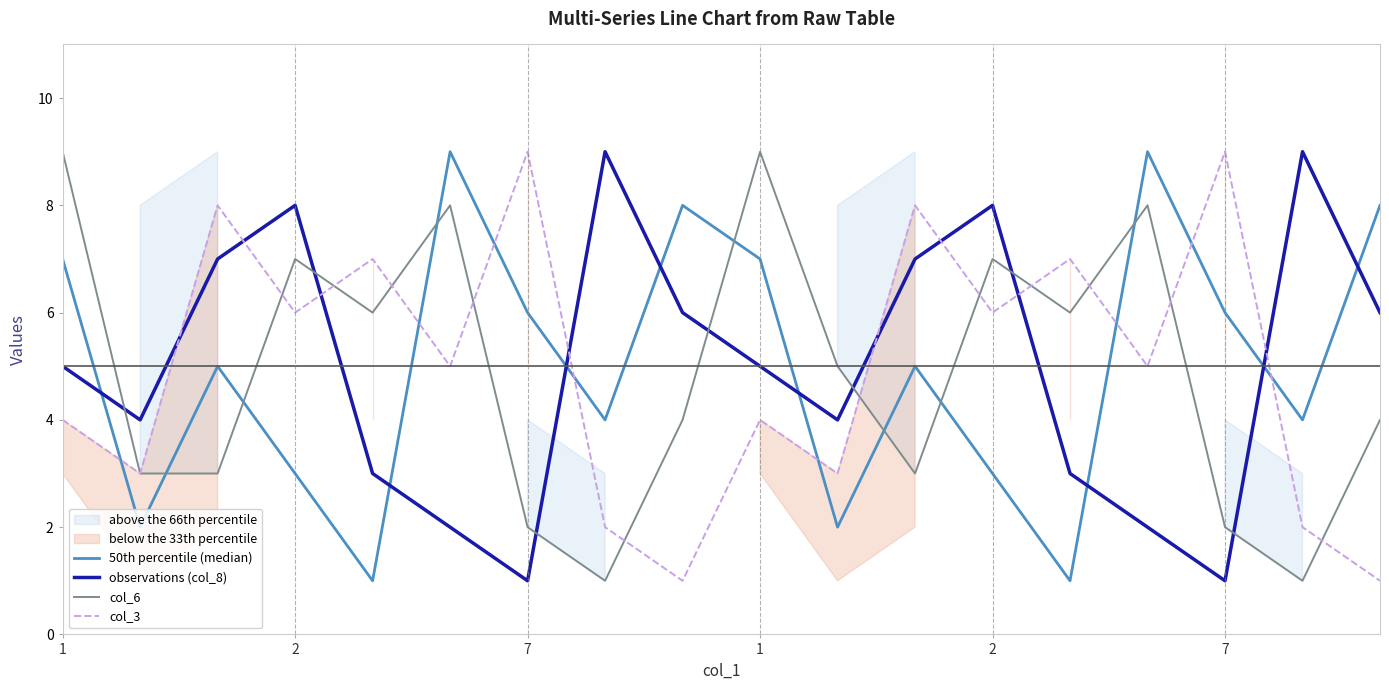

List the series in order of their peak value, lowest first.

50th percentile (median), observations (col_8), col_6, col_3